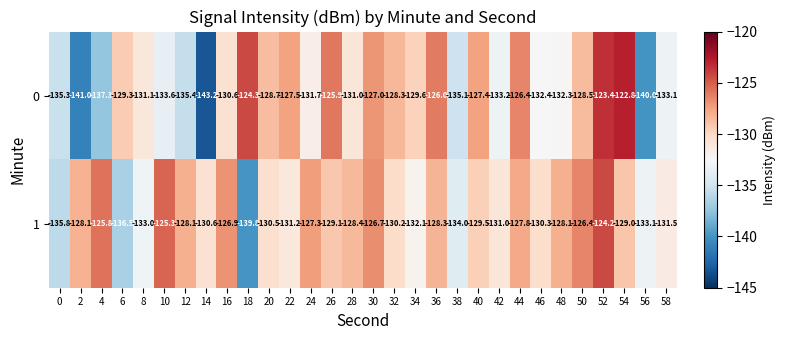

What is the minimum value shown in the chart?

-143.2